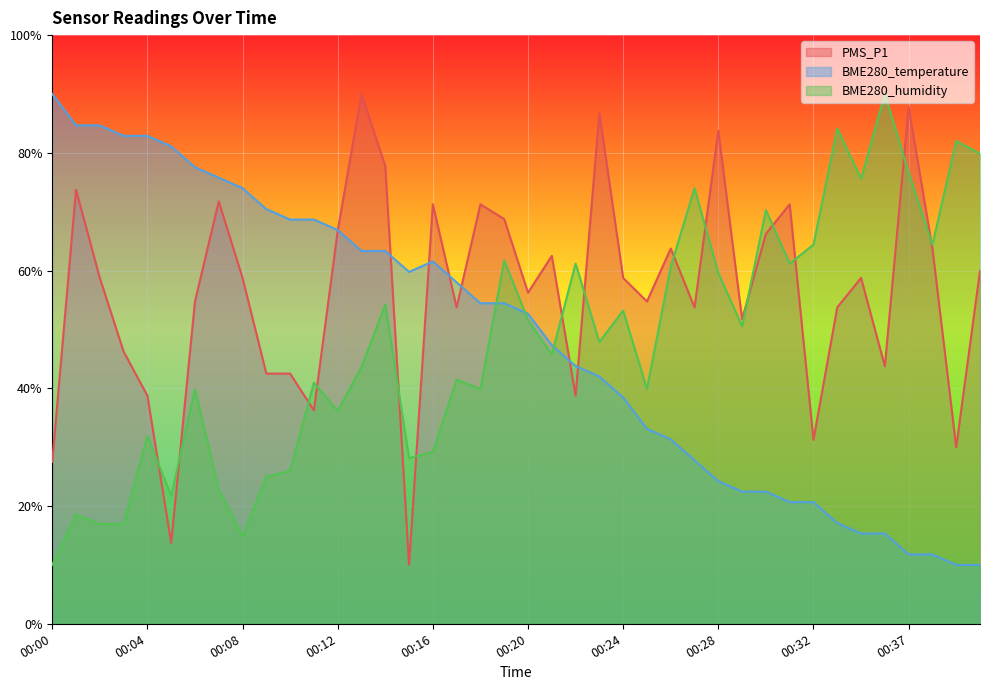

How many interior local valleys does the BME280_temperature series have?

1